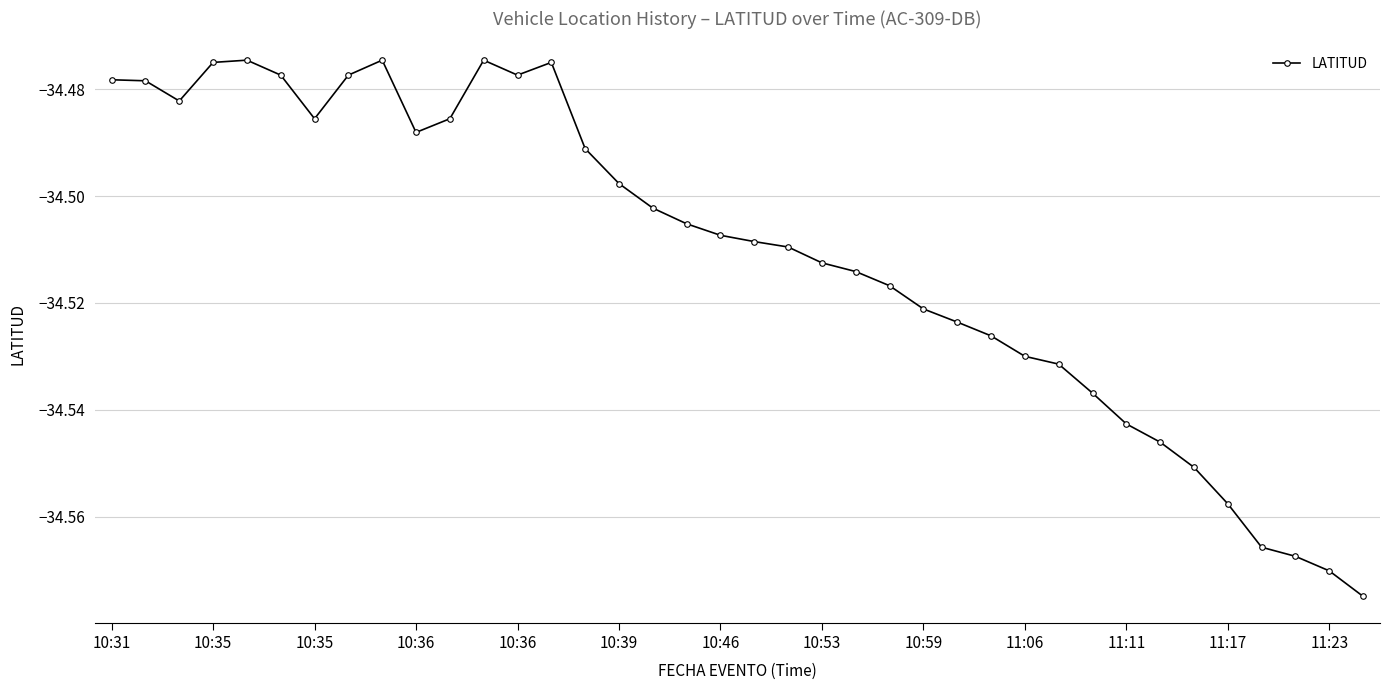

What is the sum of all values?

-1311.4